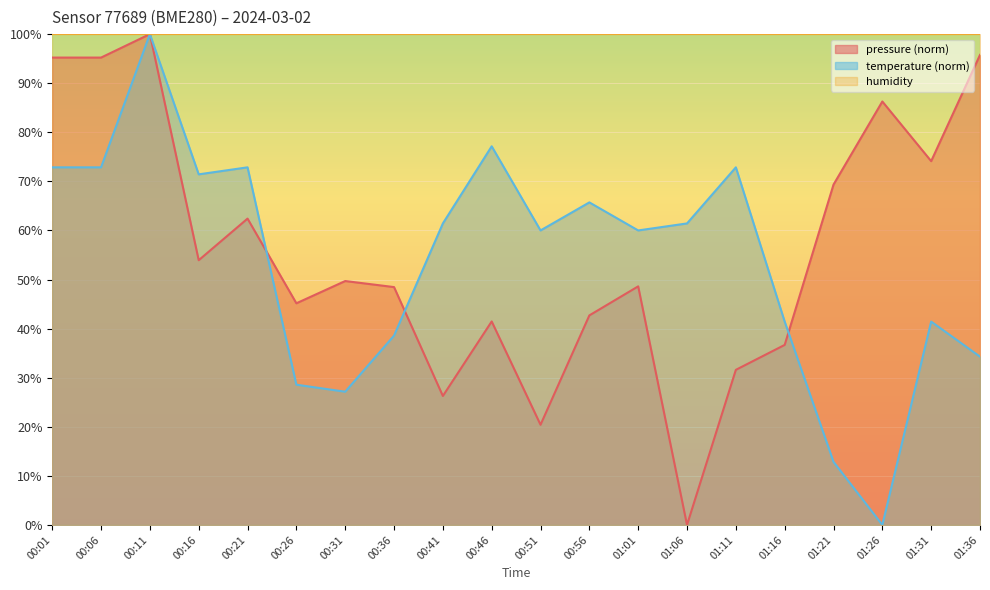

What is the difference between the maximum and second lowest values in the temperature series?

87.1